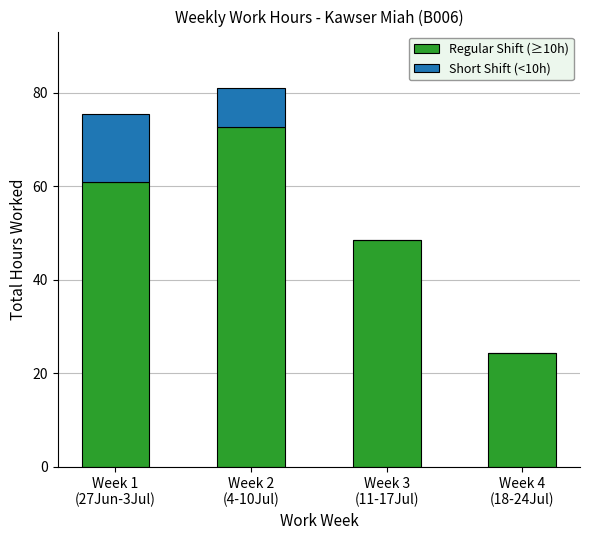

How many series are shown in this chart?

2